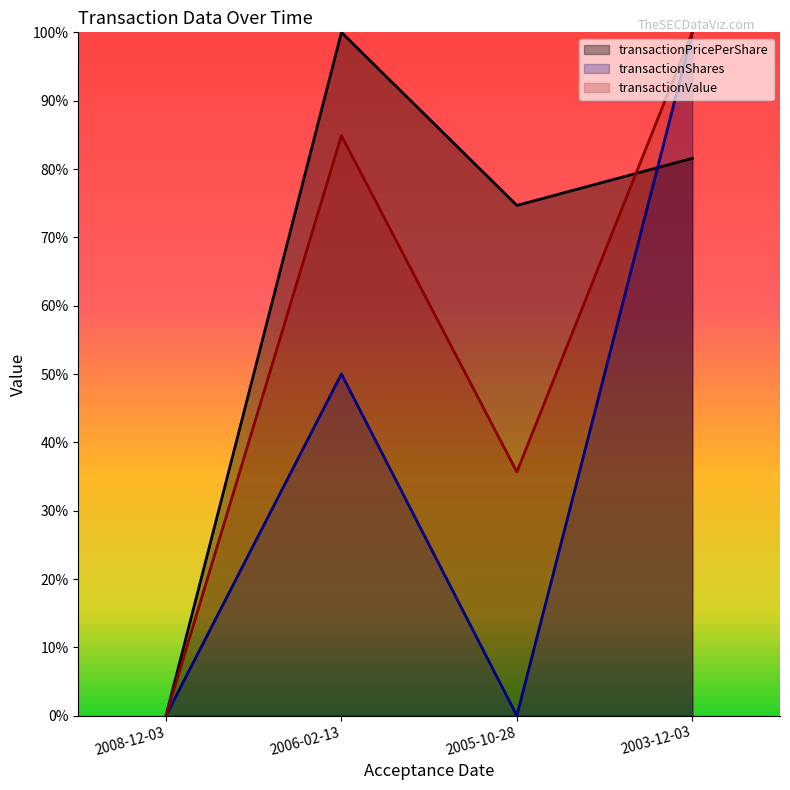

What is the greatest value displayed?

100.0